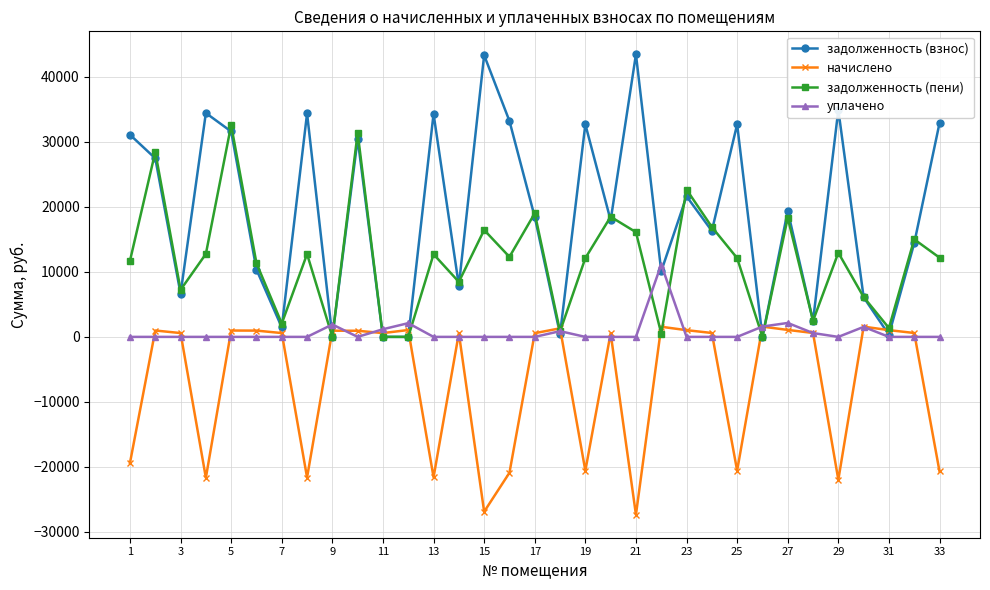

After their last crossing, which series has the higher values: задолженность (взнос) or задолженность (пени)?

задолженность (взнос)